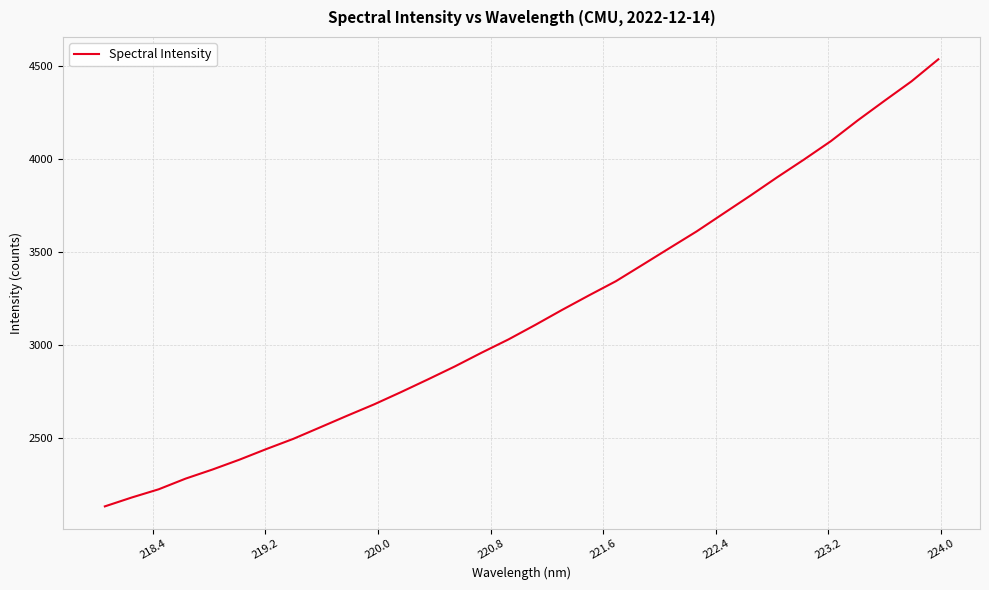

What is the difference between the maximum and minimum values?

2403.3